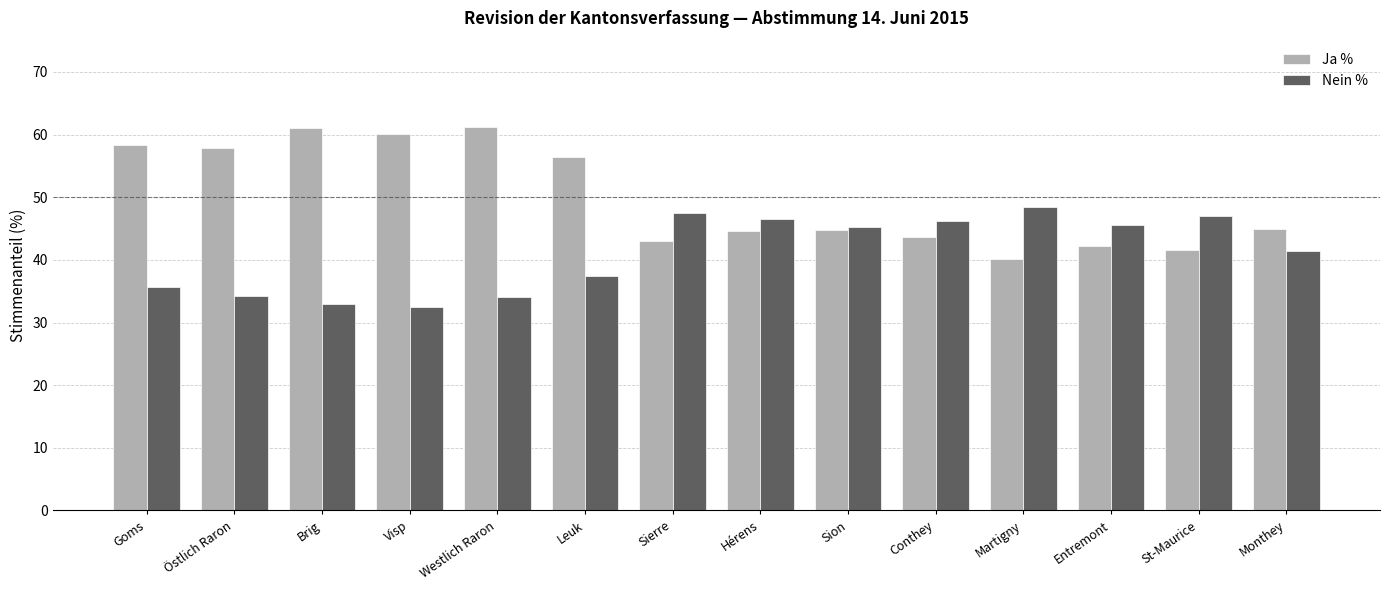

What is the smallest value displayed?

32.5